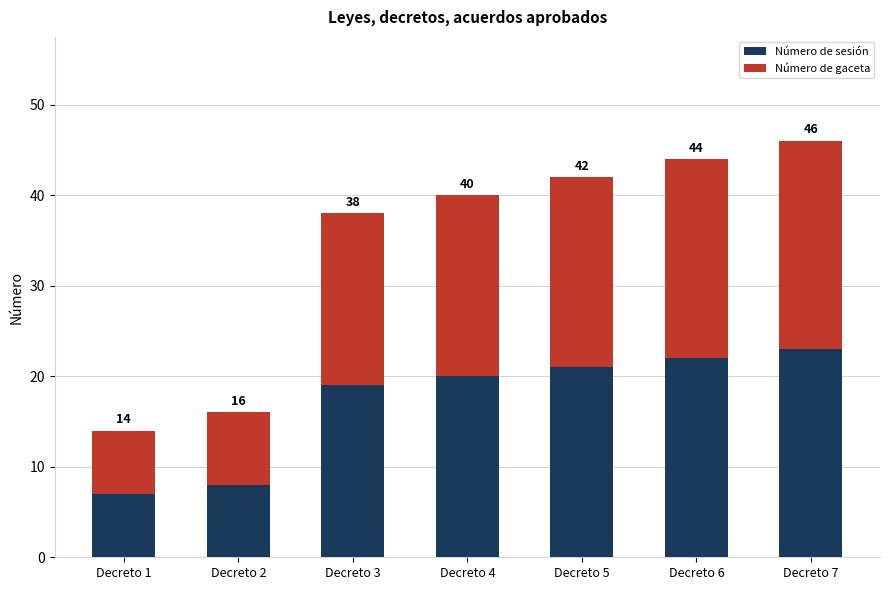

How many bars are there in total?

7